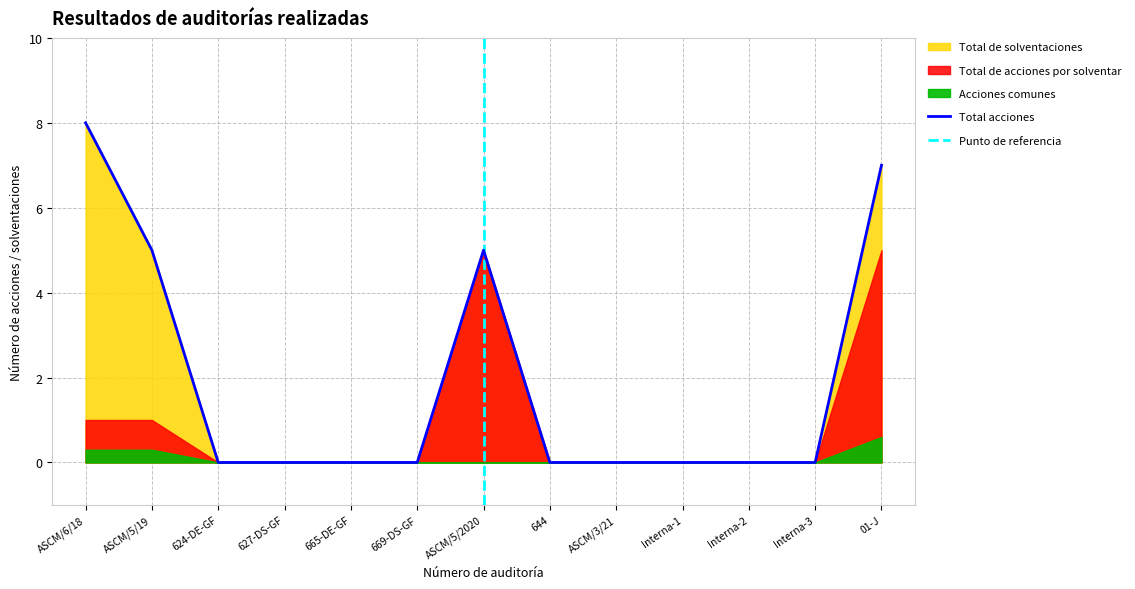

Which series changed the most between 665-DE-GF and Interna-1?

Total de solventaciones